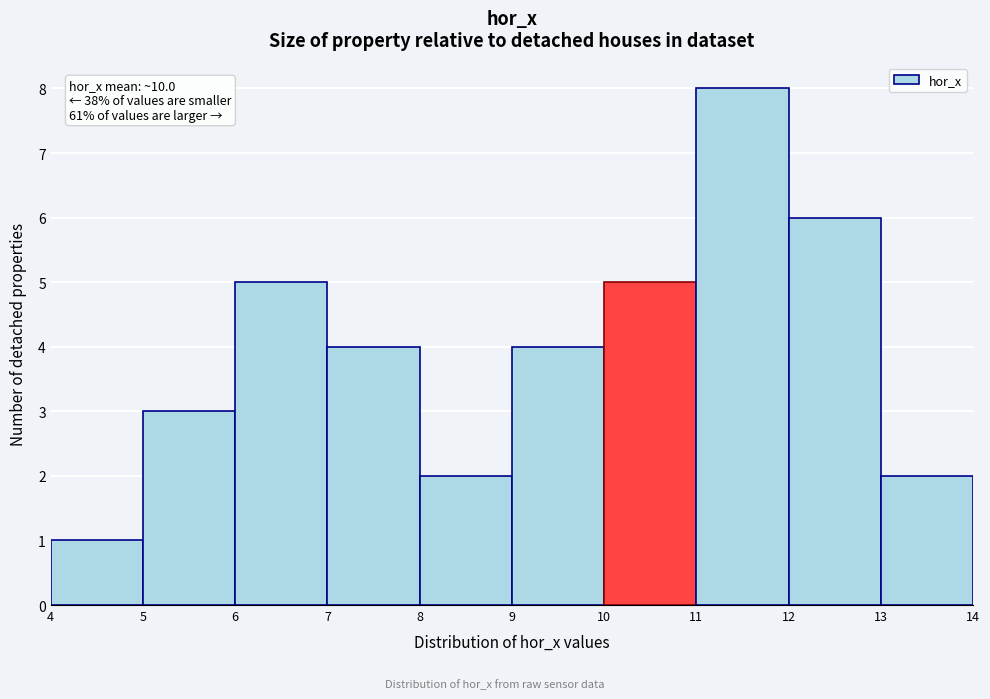

Over which range of the x-axis is the bar tallest?

11 to 12